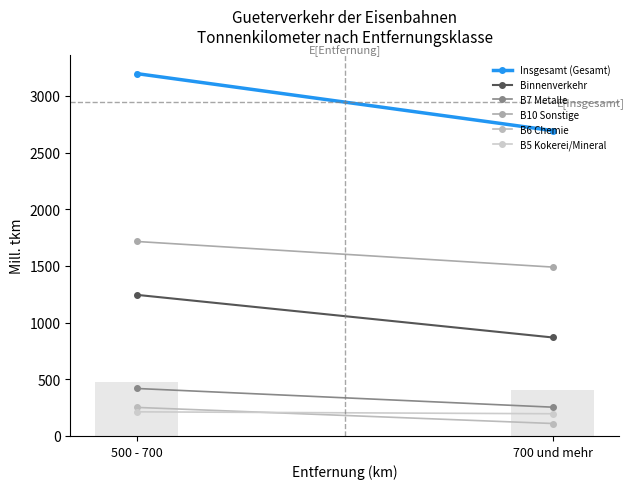

Between 500 - 700 and 700 und mehr, which series saw the biggest shift?

Insgesamt (Gesamt)